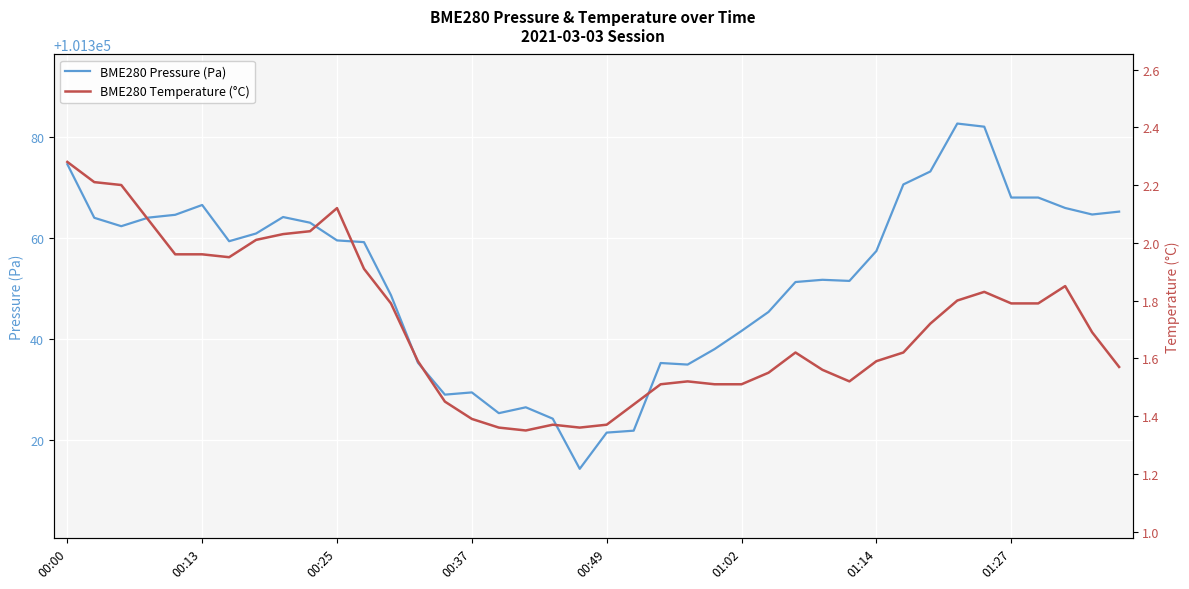

True or false: BME280 Pressure (Pa) and BME280 Temperature (°C) cross at least once.

False